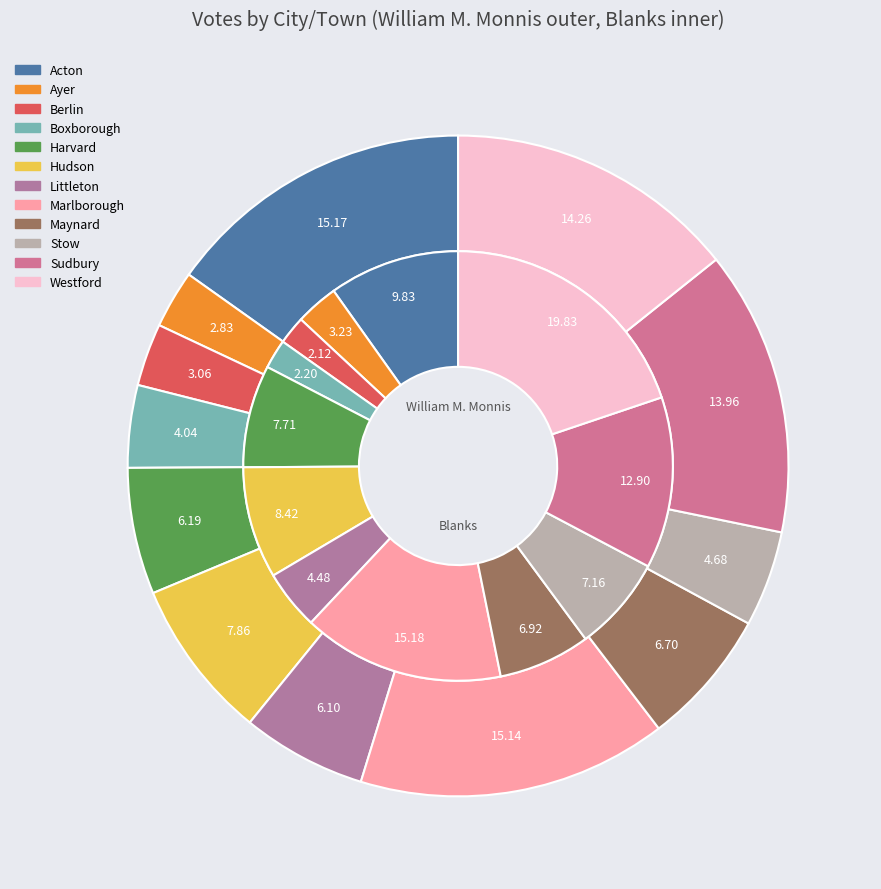

Rank the series by their average value, from lowest to highest.

Blanks, William M. Monnis